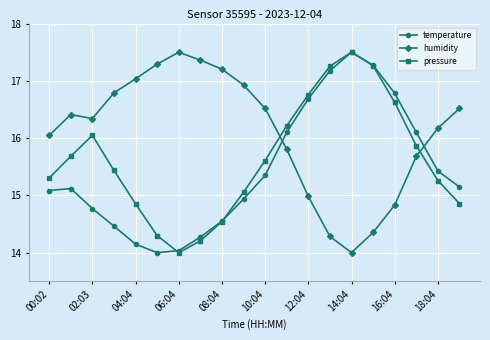

How many intersections are there between pressure and humidity?

2